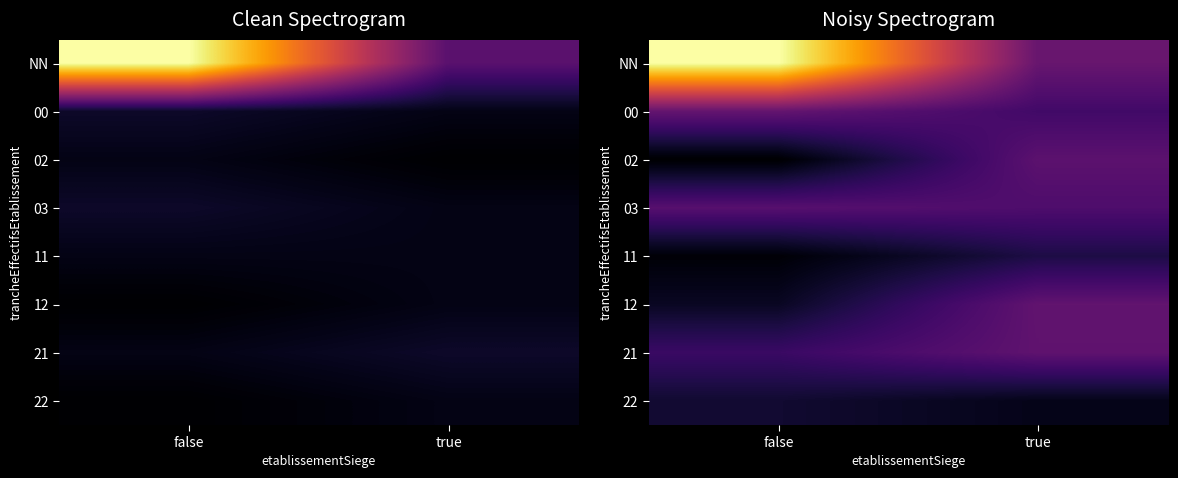

Which series changed the most between false and true?

NN